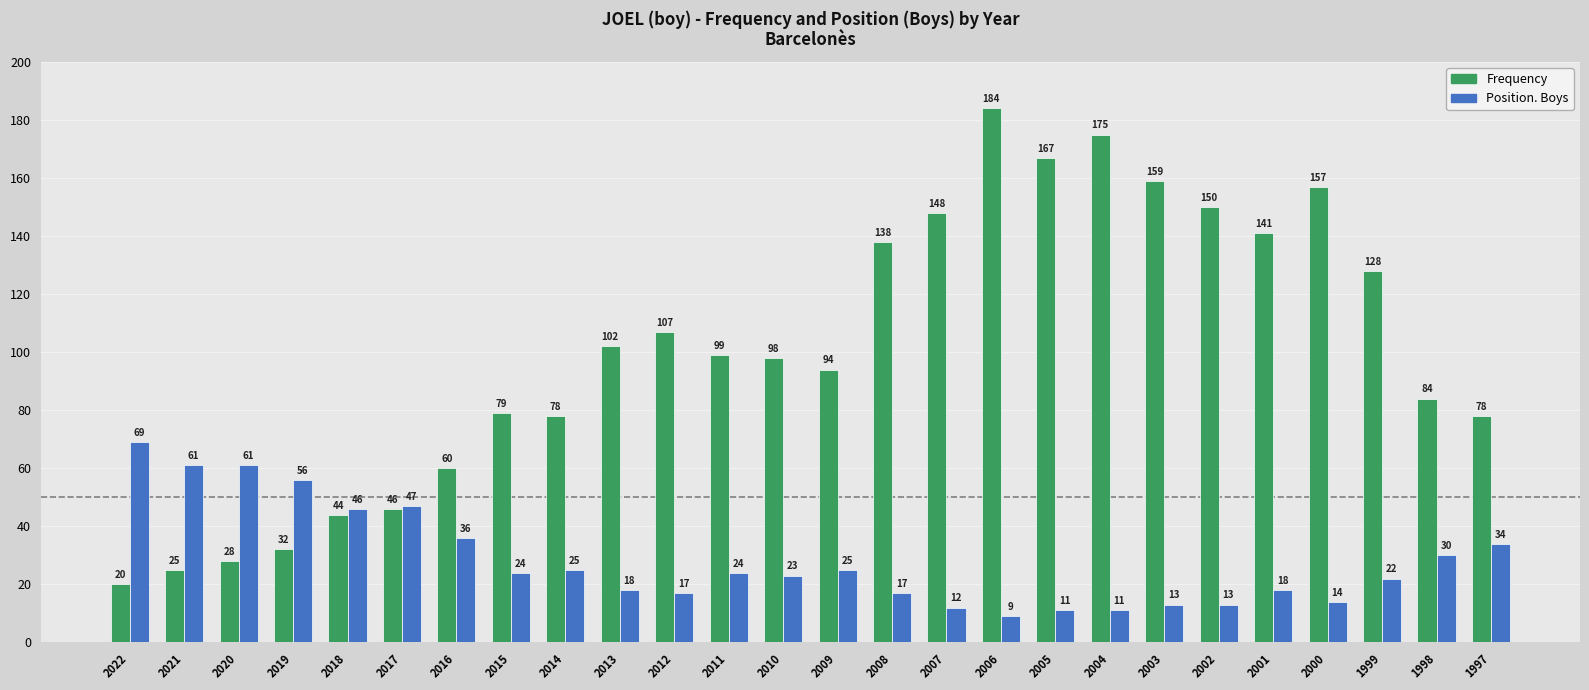

True or false: Position. Boys has a value of 11 at 2005.

True